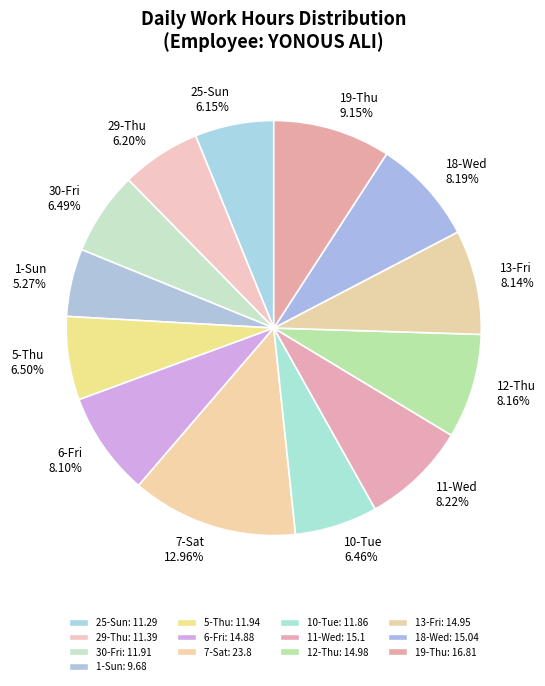

Count the number of slices in the pie.

13